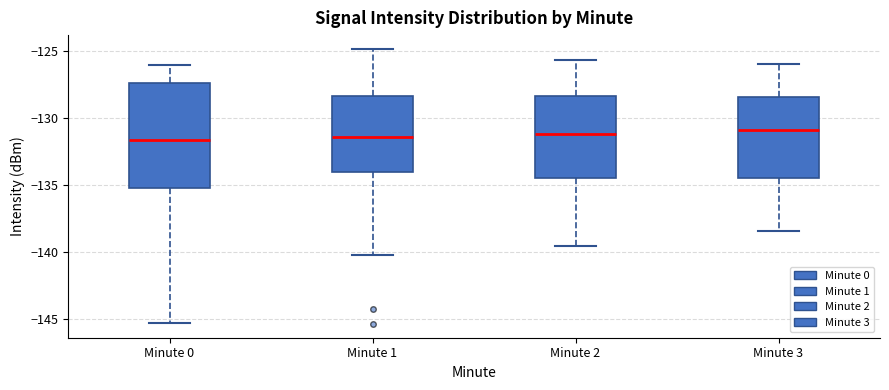

Reading left to right, read every box against the y-axis: the position of its median line, the range the box covers, and the ends of its whiskers. The values are not printed on the chart, so give them approximately, as read against the axis.

Minute 0: median -131.5, box -135.0 to -127.5, whiskers -145.0 to -126.0
Minute 1: median -131.5, box -134.0 to -128.5, whiskers -140.0 to -125.0
Minute 2: median -131.0, box -134.5 to -128.5, whiskers -139.5 to -125.5
Minute 3: median -131.0, box -134.5 to -128.5, whiskers -138.5 to -126.0